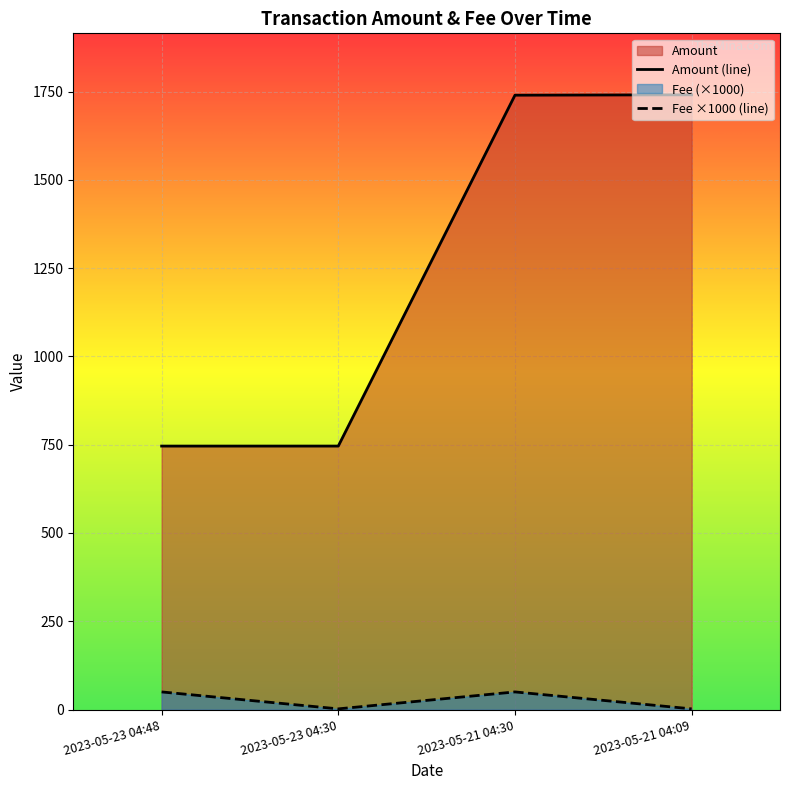

Reading left to right, transcribe all the data shown in this chart.

Amount: 2023-05-23 04:48=746.1	2023-05-23 04:30=746.2	2023-05-21 04:30=1739.7	2023-05-21 04:09=1740.8
Fee: 2023-05-23 04:48=50.0	2023-05-23 04:30=2.0	2023-05-21 04:30=50.0	2023-05-21 04:09=2.0